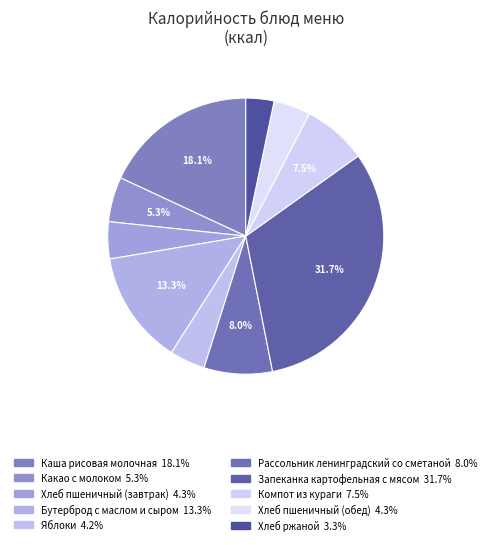

Does any single category account for the majority?

No